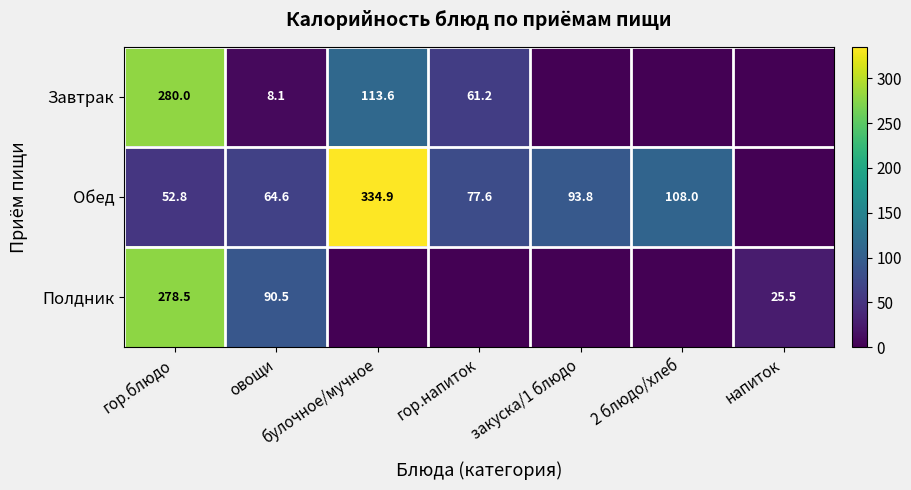

Rank the series at овощи from highest to lowest value.

Полдник, Обед, Завтрак